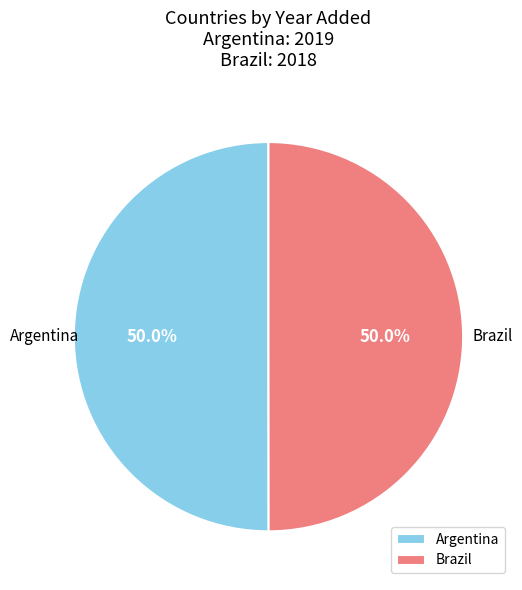

Approximately how many times larger is the value at Brazil compared to Argentina?

1.0